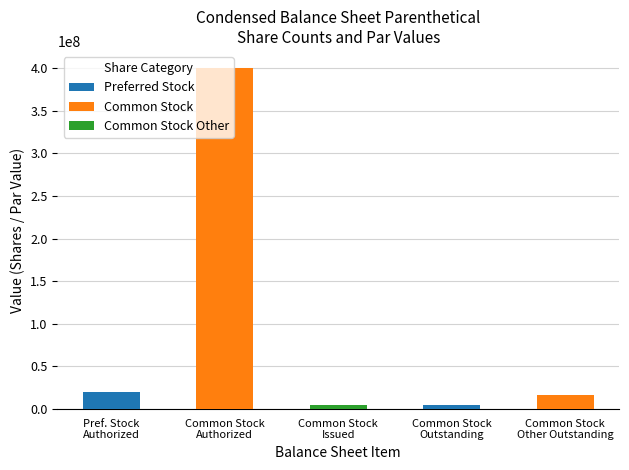

What is the minimum value shown in the chart?

5303868